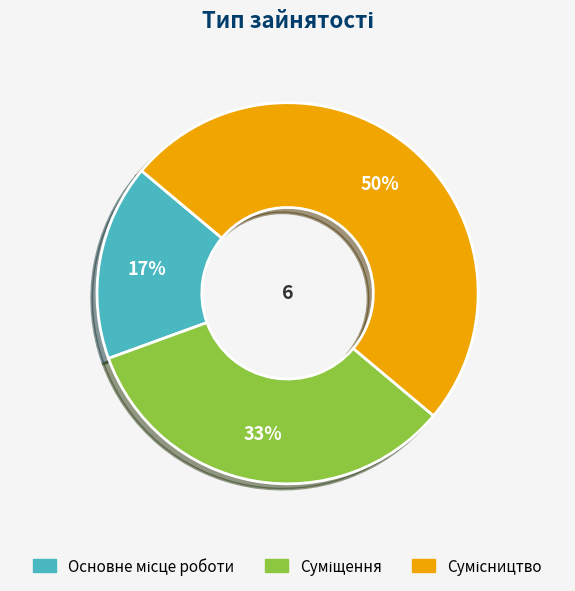

To the nearest percent, what is the difference between the largest and smallest slice percentages?

33%